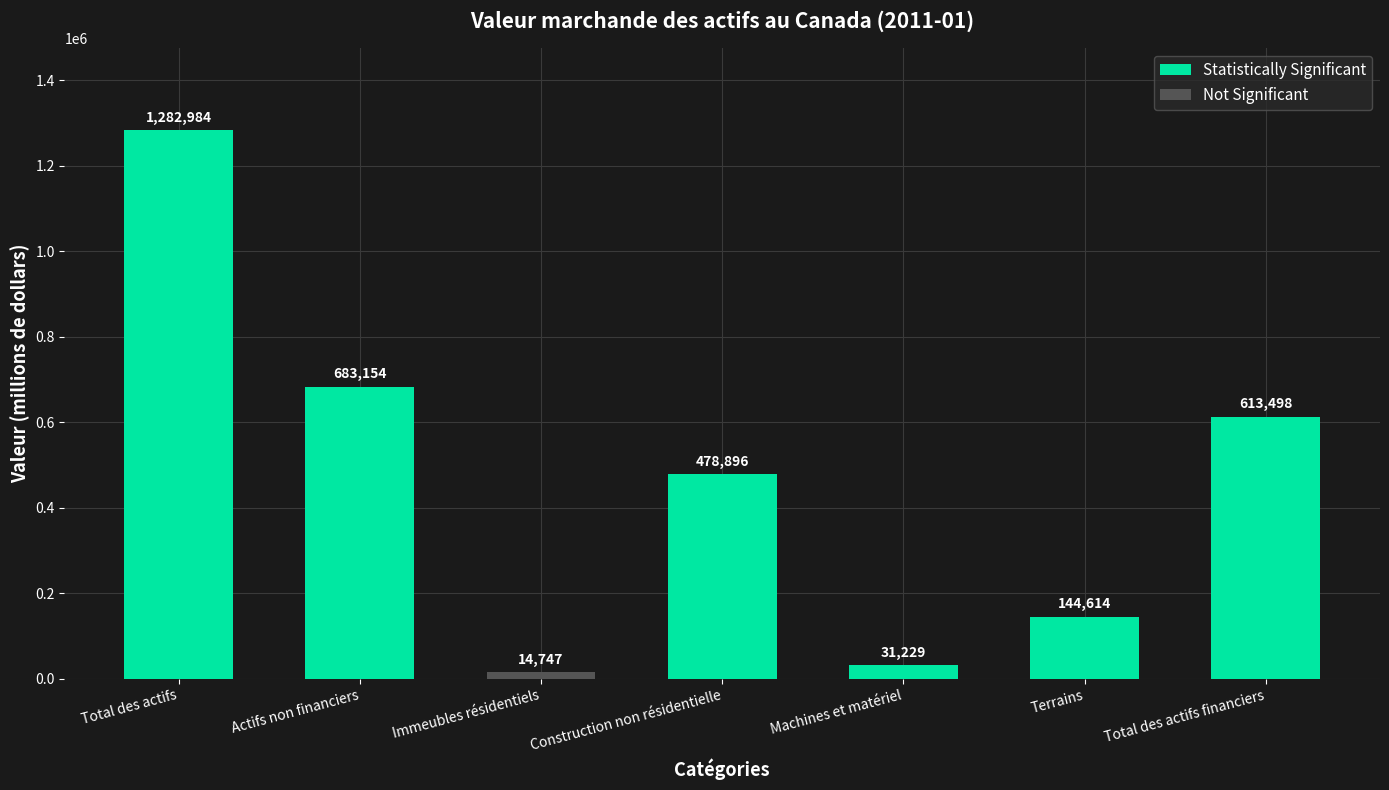

What is the maximum value shown in the chart?

1282984